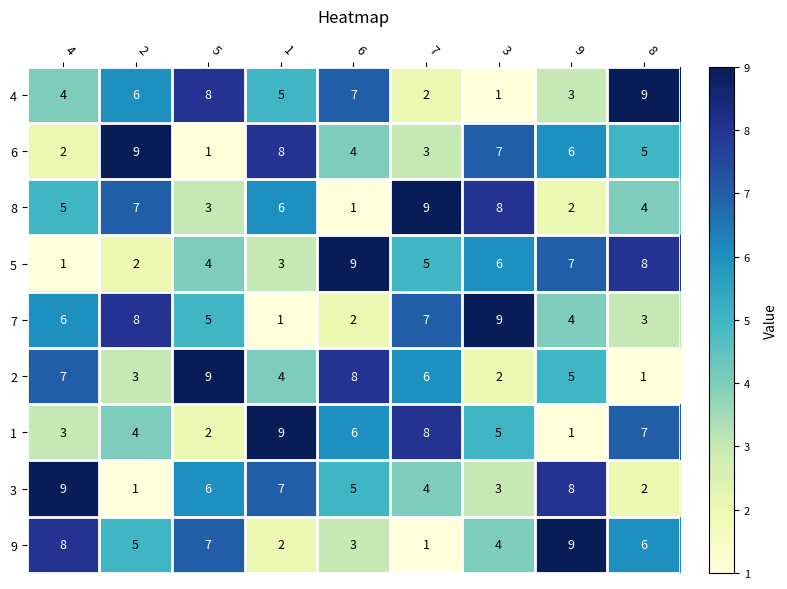

Which series changed the most between 1 and 6?

5